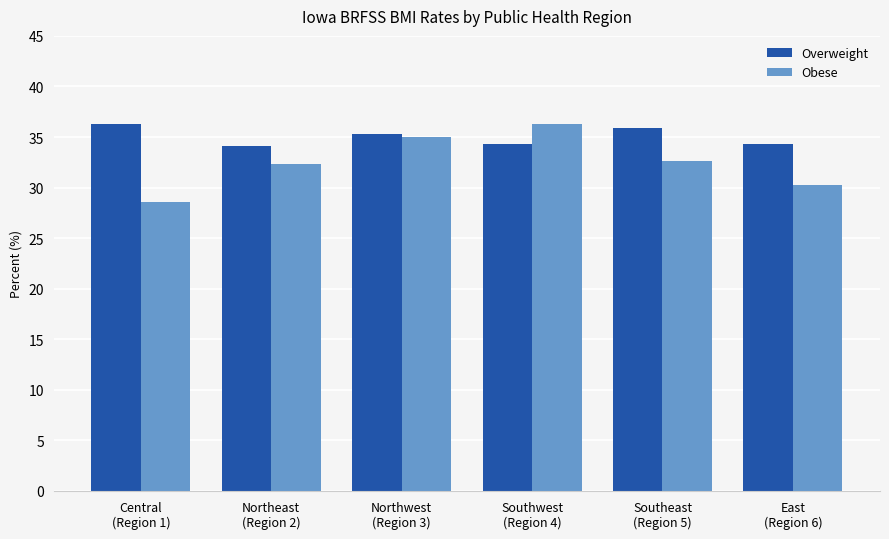

Which series has the largest total across all categories?

Overweight